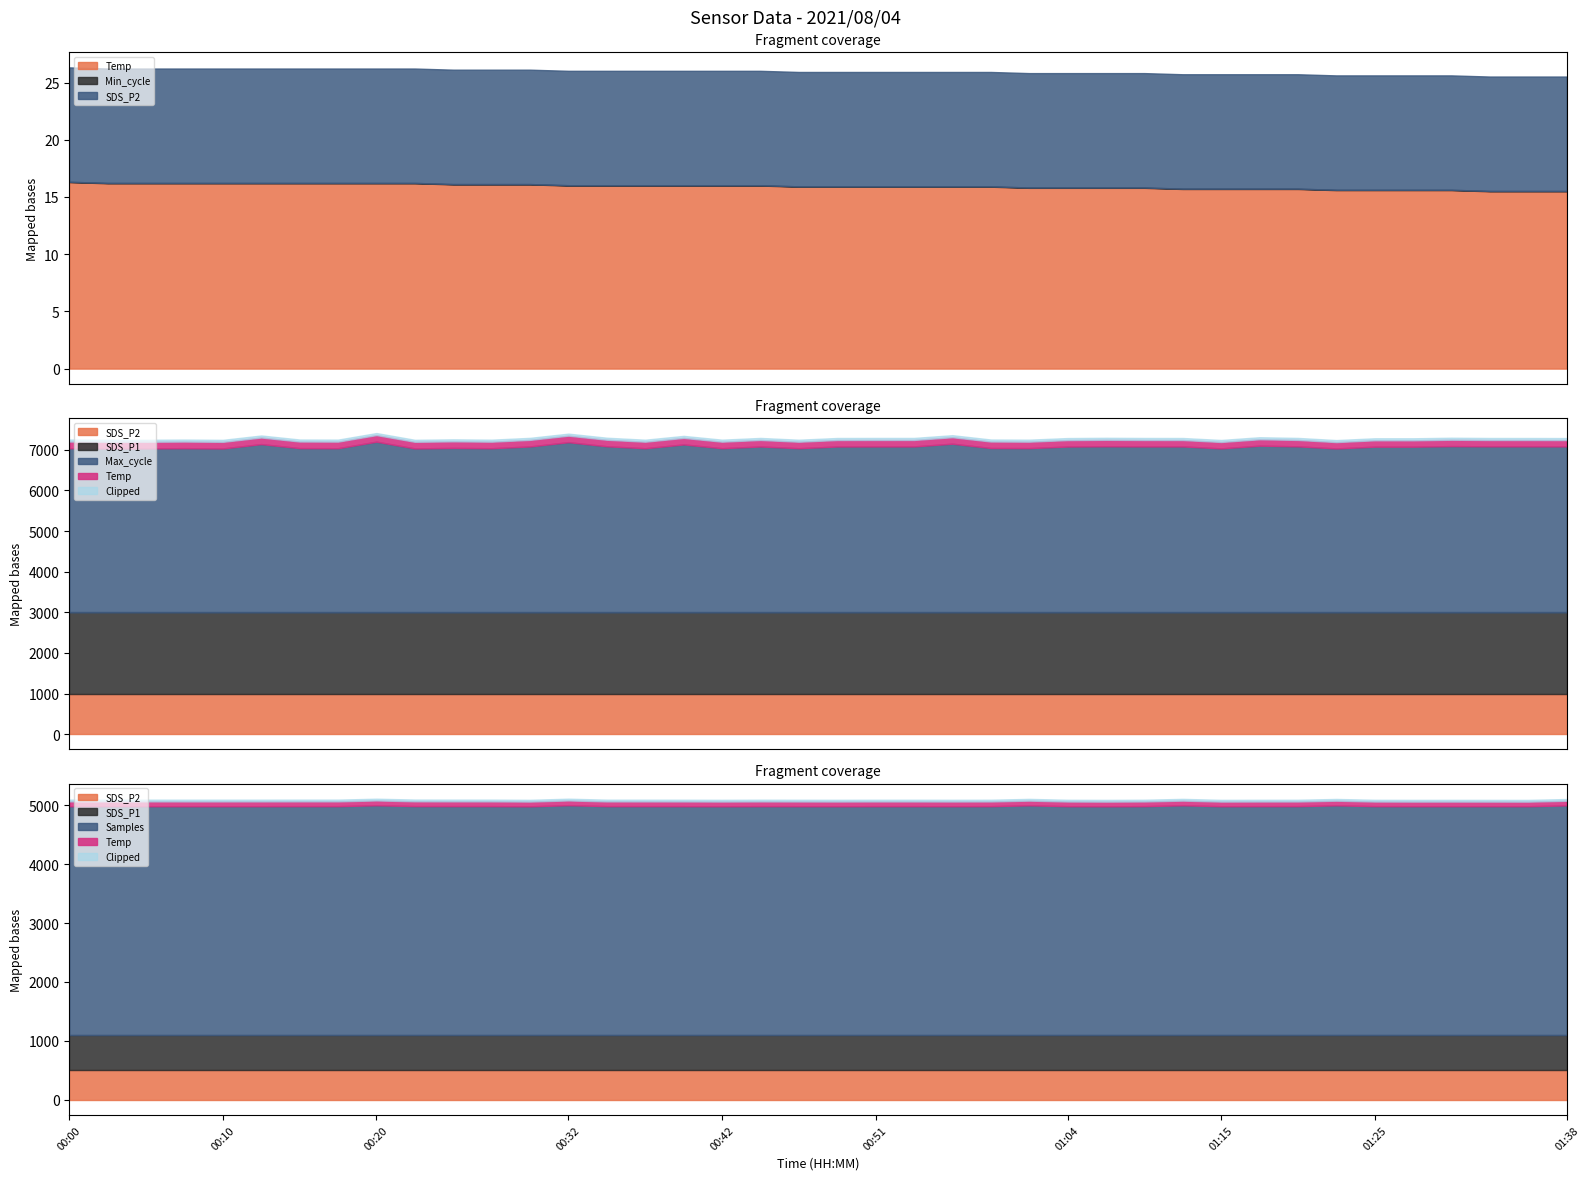

How many Temp values are between 15 and 16?

27